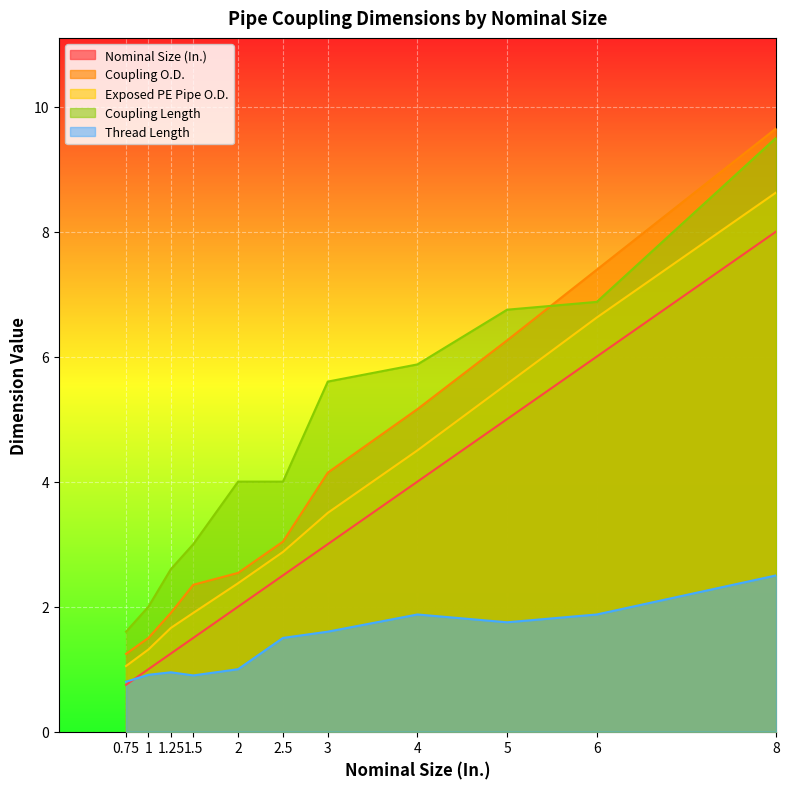

Where is Thread Length nearest to the value 1?

2